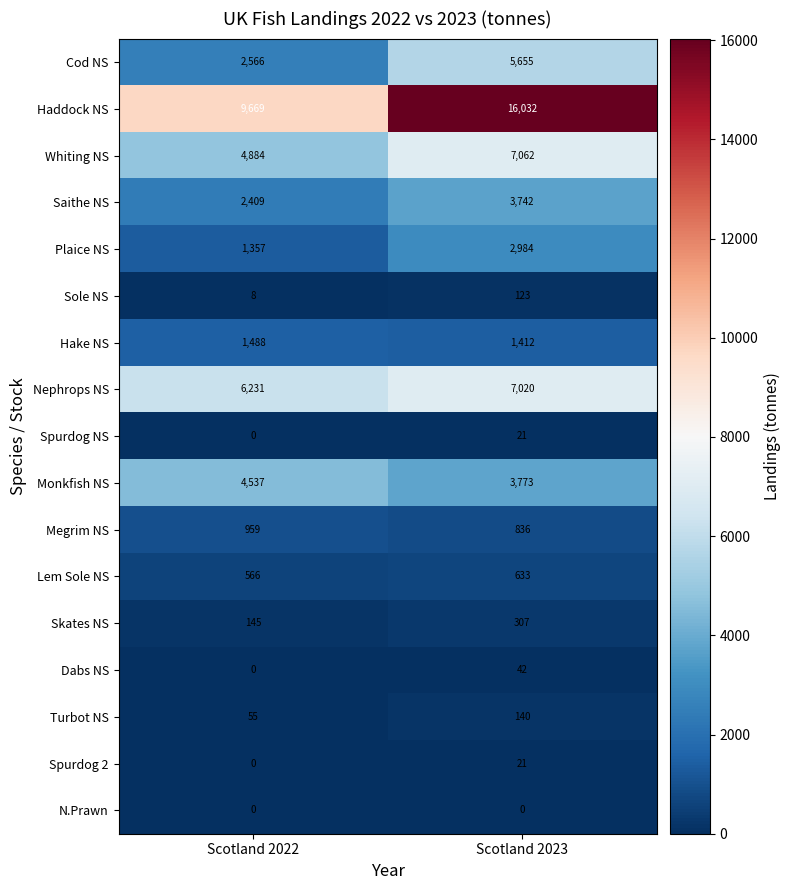

Which series changed the most between Scotland 2022 and Scotland 2023?

Haddock NS